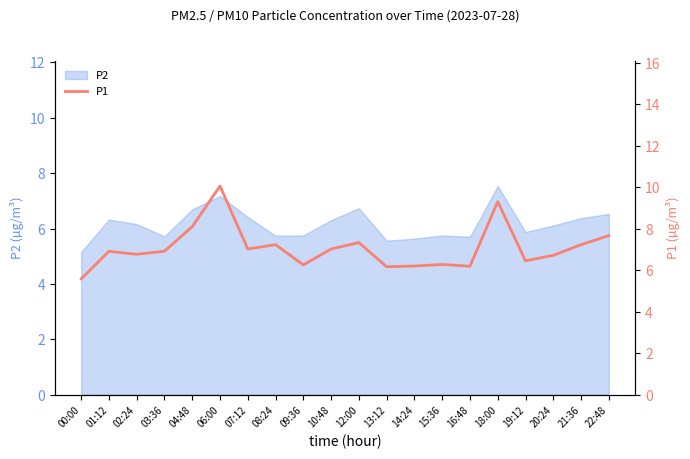

What is the difference between the second highest and second lowest values?

3.1